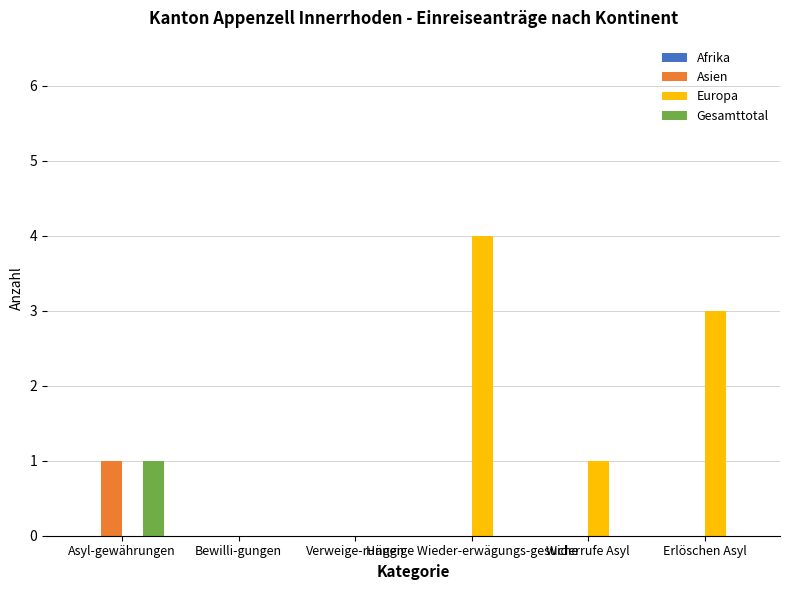

What is the maximum value shown in the chart?

4